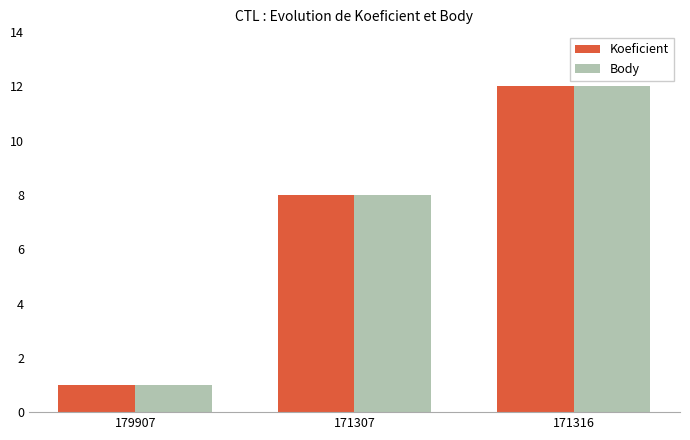

At which label does Body reach its peak?

171316